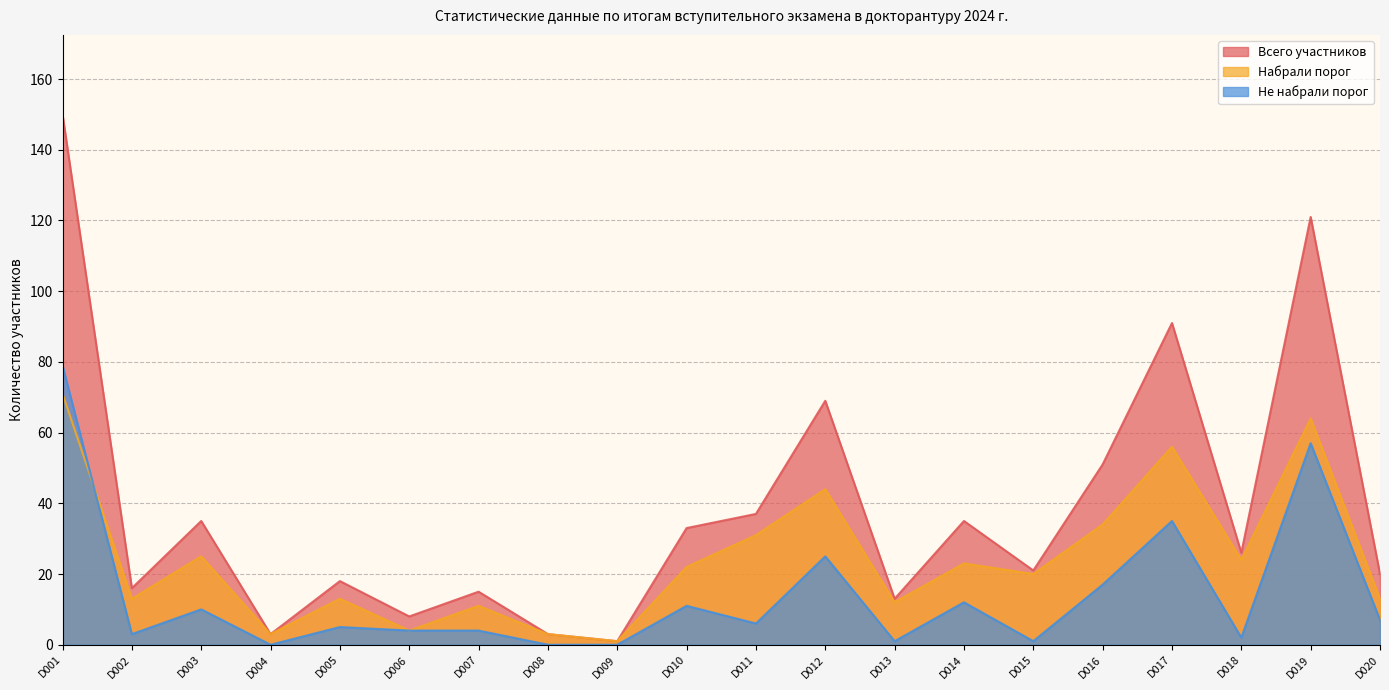

Which category has the lowest value in the Набрали порог series?

D009